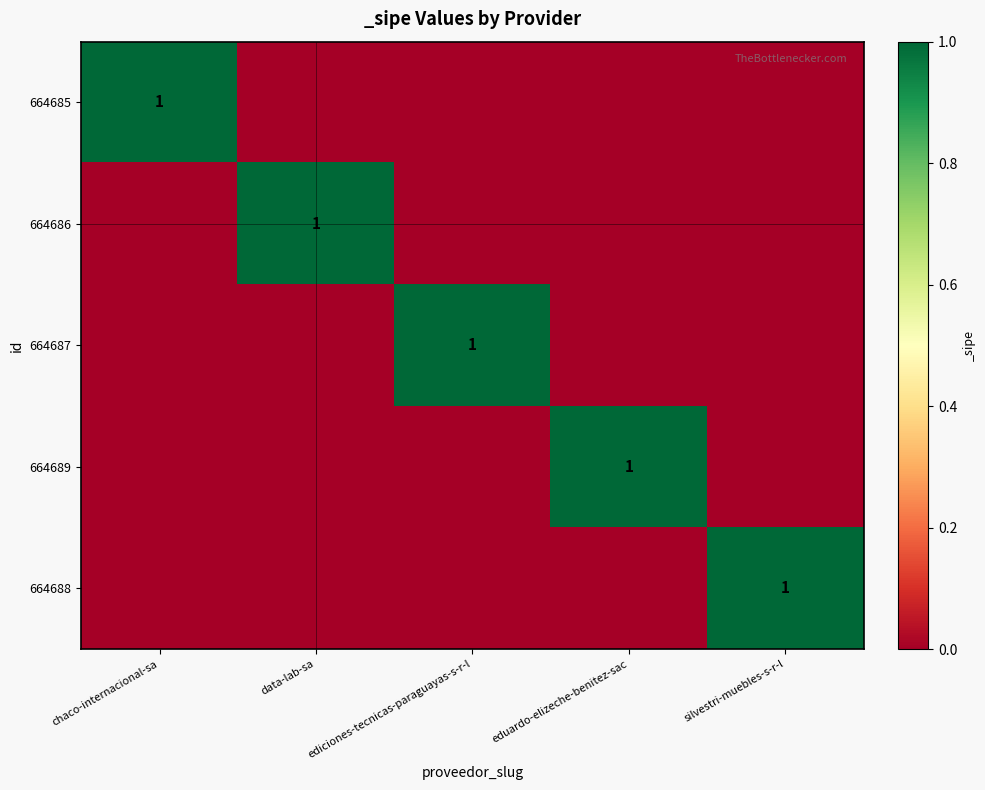

At how many categories does at least one series exceed 0?

5